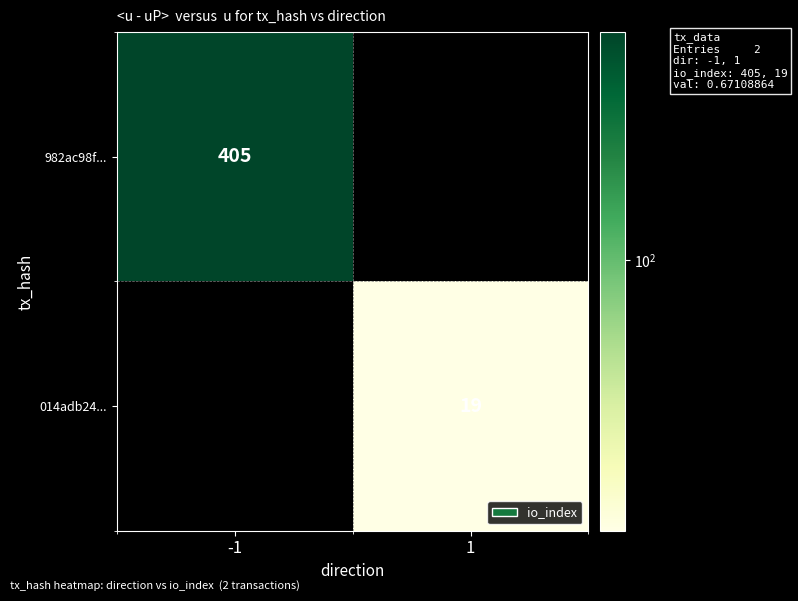

At which category is the sum across all series the highest?

-1